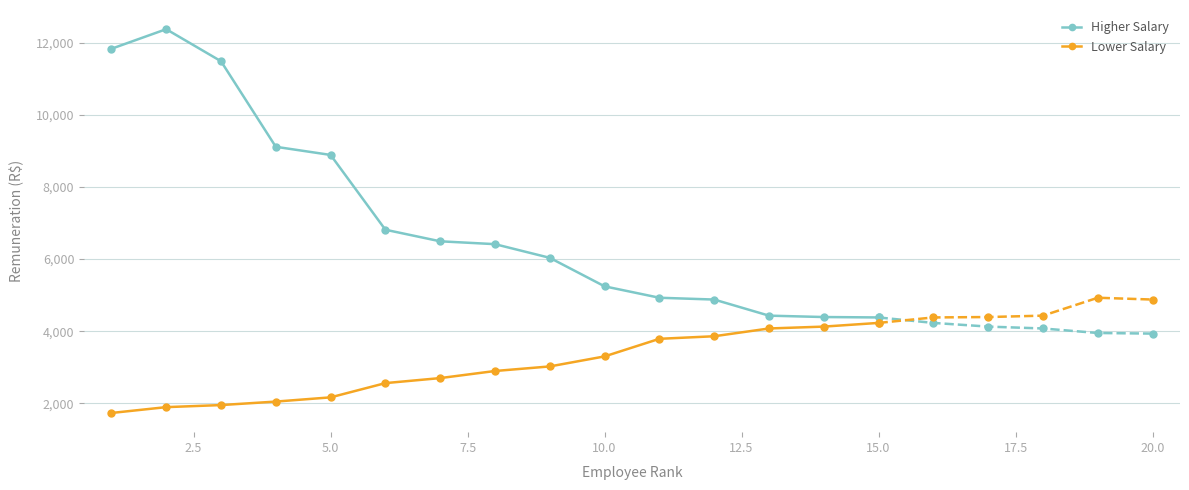

What is the highest value of the Lower Salary series?

4230.2